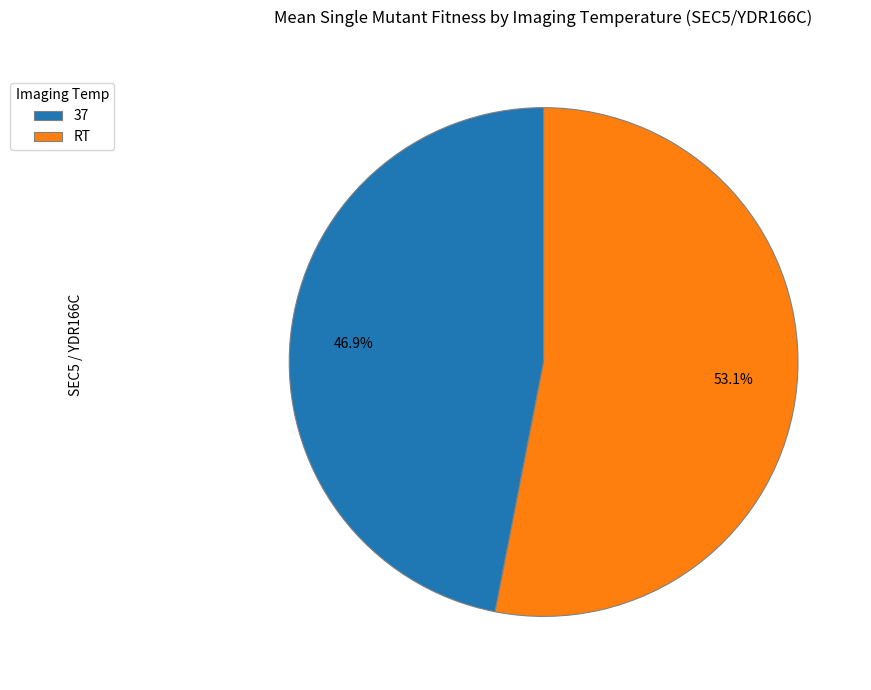

Is it true that RT is 53% of the pie?

True